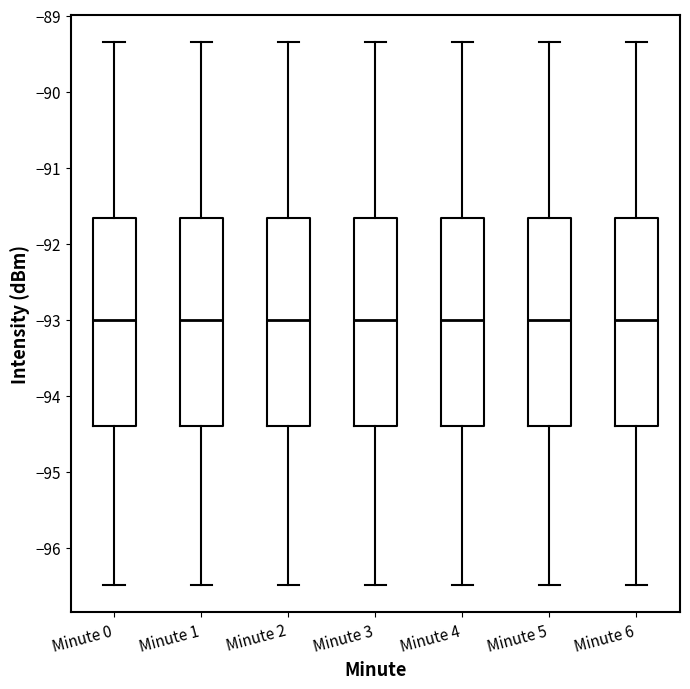

Reading left to right, read every box against the y-axis: the position of its median line, the range the box covers, and the ends of its whiskers. The values are not printed on the chart, so give them approximately, as read against the axis.

Minute 0: median -93.0, box -94.4 to -91.7, whiskers -96.5 to -89.3
Minute 1: median -93.0, box -94.4 to -91.7, whiskers -96.5 to -89.3
Minute 2: median -93.0, box -94.4 to -91.7, whiskers -96.5 to -89.3
Minute 3: median -93.0, box -94.4 to -91.7, whiskers -96.5 to -89.3
Minute 4: median -93.0, box -94.4 to -91.7, whiskers -96.5 to -89.3
Minute 5: median -93.0, box -94.4 to -91.7, whiskers -96.5 to -89.3
Minute 6: median -93.0, box -94.4 to -91.7, whiskers -96.5 to -89.3